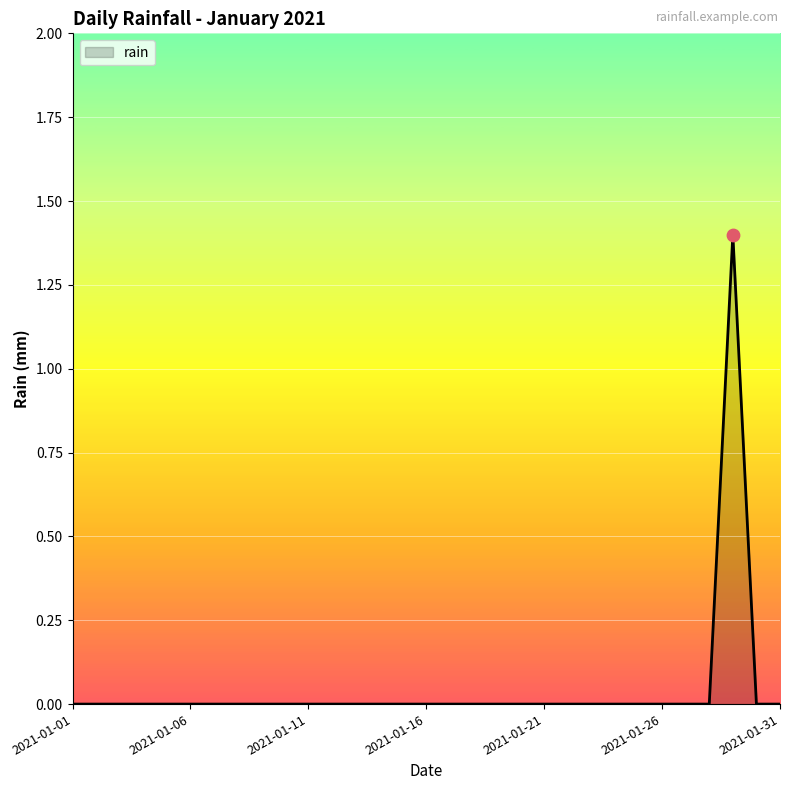

What is the greatest value displayed?

1.4